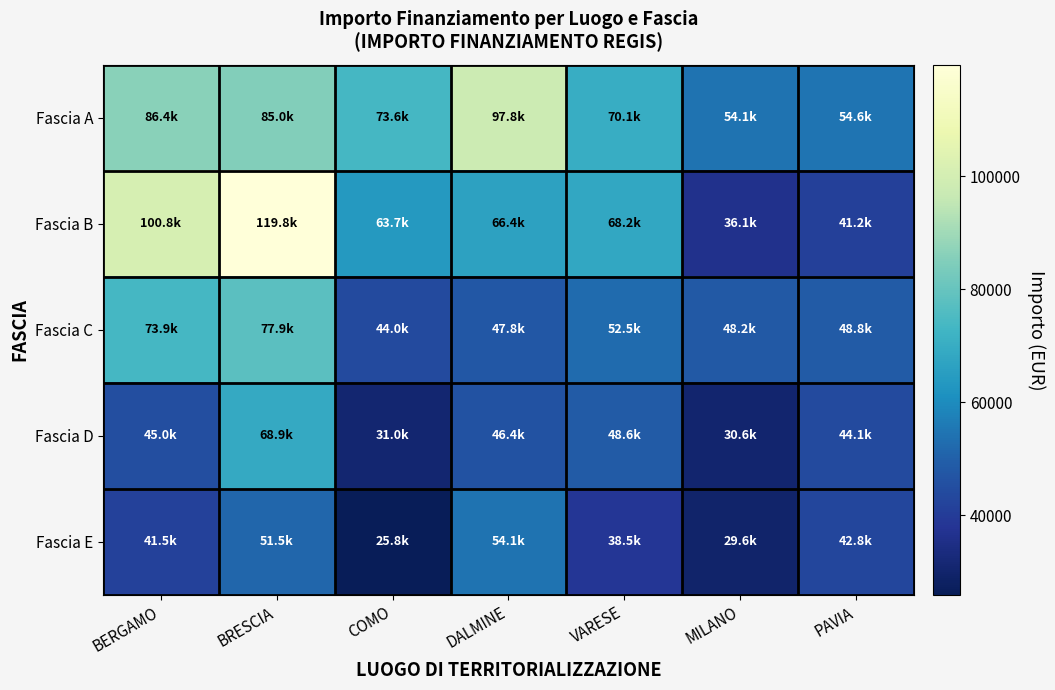

What is the greatest value displayed?

119783.4